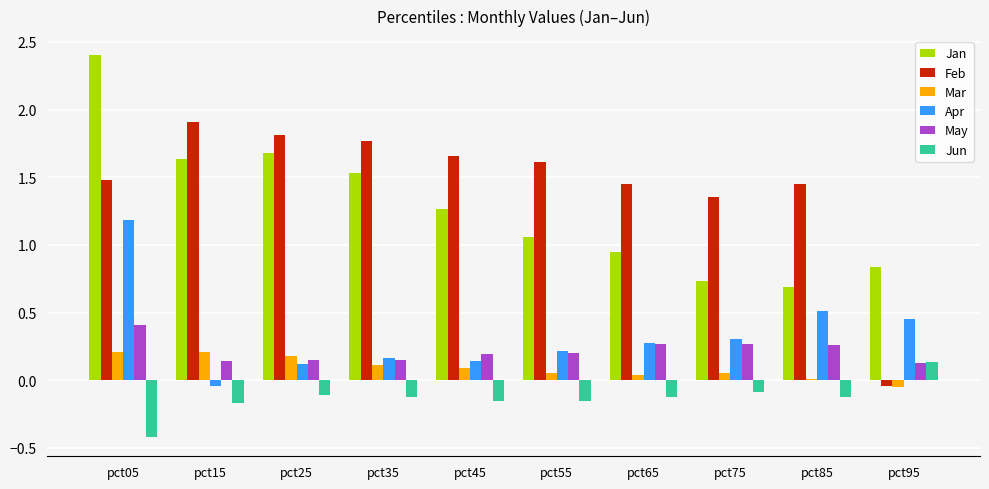

The value of Apr at pct55 is 0.2. True or false?

True